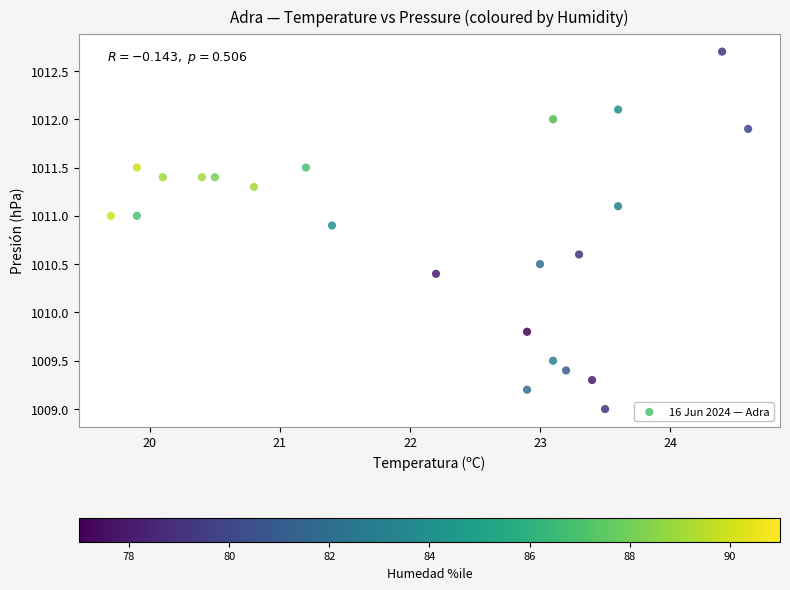

What Y value in the scatter plot is closest to 1010?

1009.8